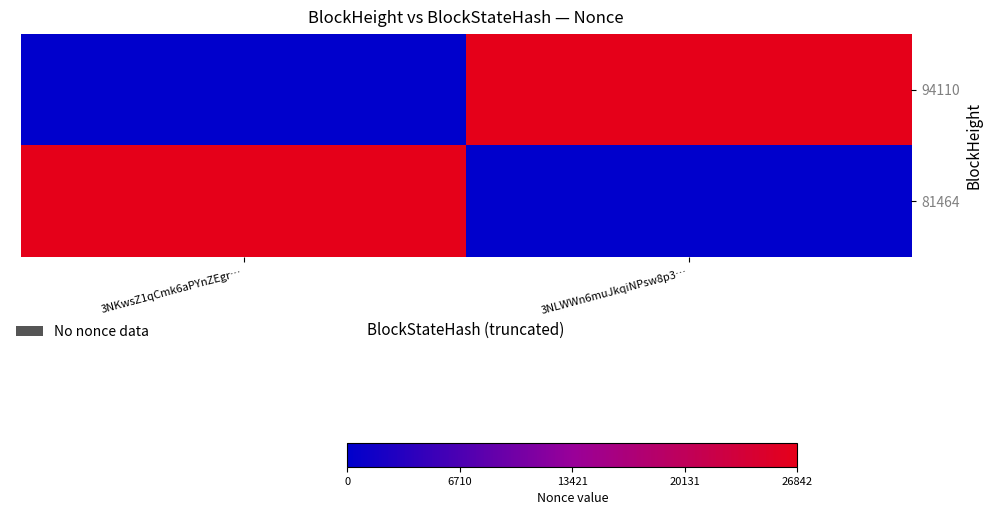

What is the spread (max minus min) of values at 3NLWWn6muJkqiNPsw8p3…?

26842